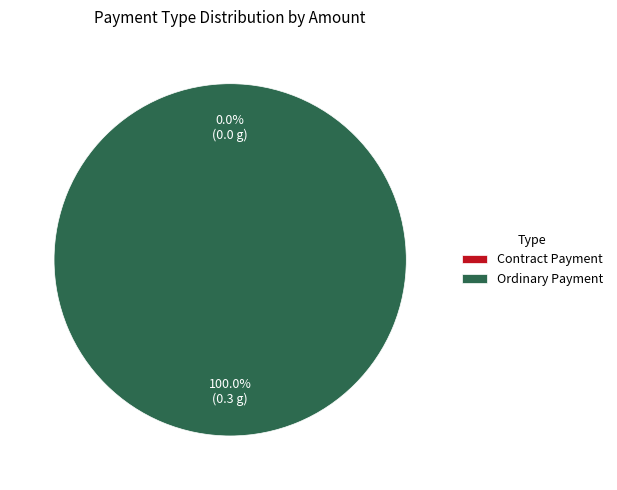

How many slices are in this pie chart?

2